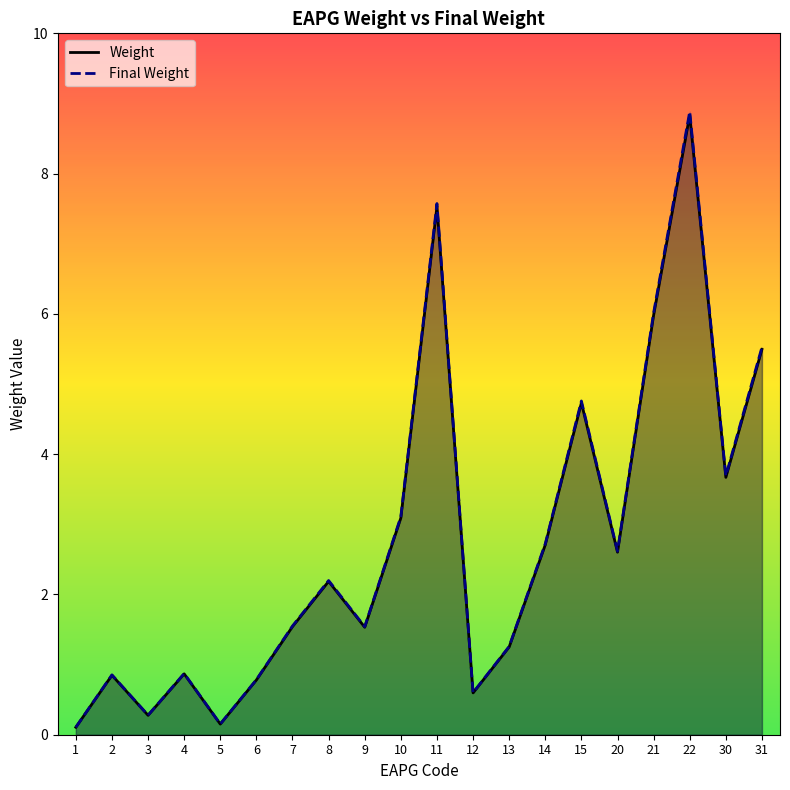

At how many categories does at least one series exceed 4?

5